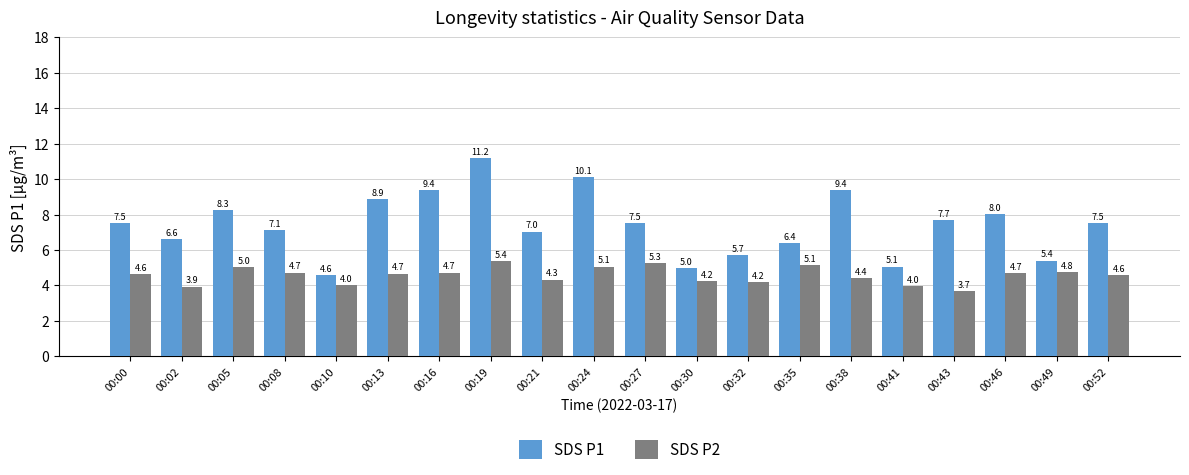

List the series in order of their peak value, highest first.

SDS P1, SDS P2